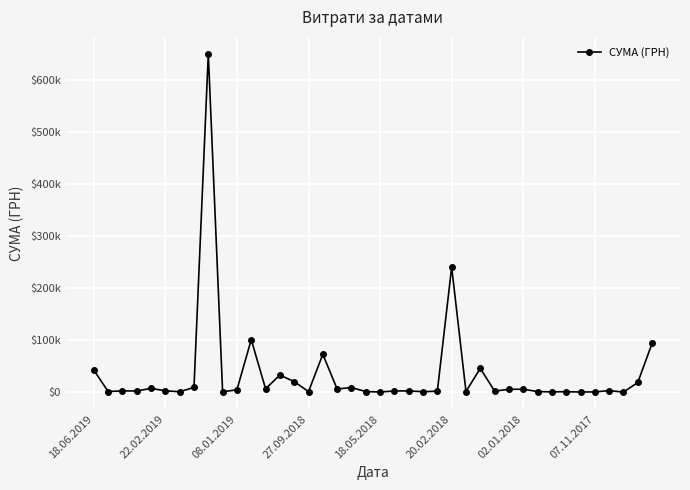

Is this an area chart (filled region under the line)?

No